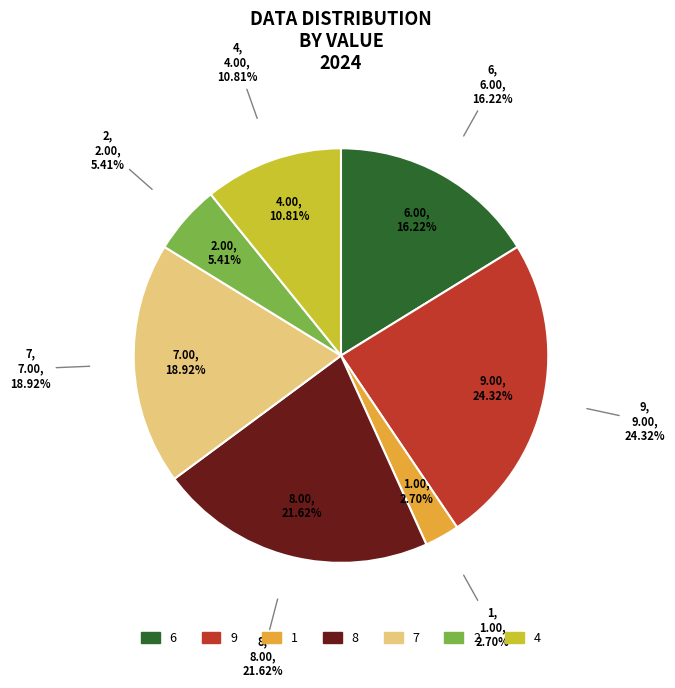

Does 4 account for over 50% of the chart?

No